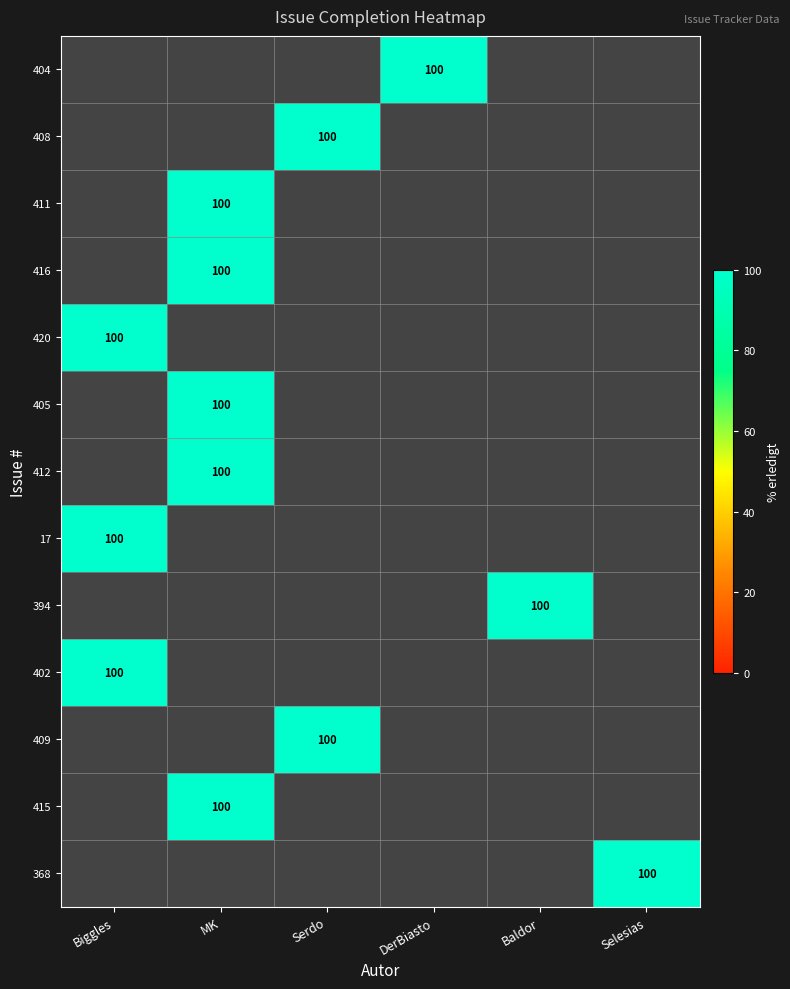

List the series in order of their peak value, lowest first.

404, 408, 411, 416, 420, 405, 412, 17, 394, 402, 409, 415, 368